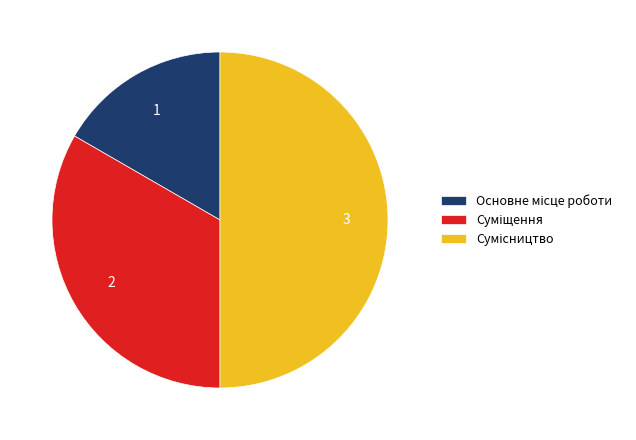

How many segments does this pie chart have?

3